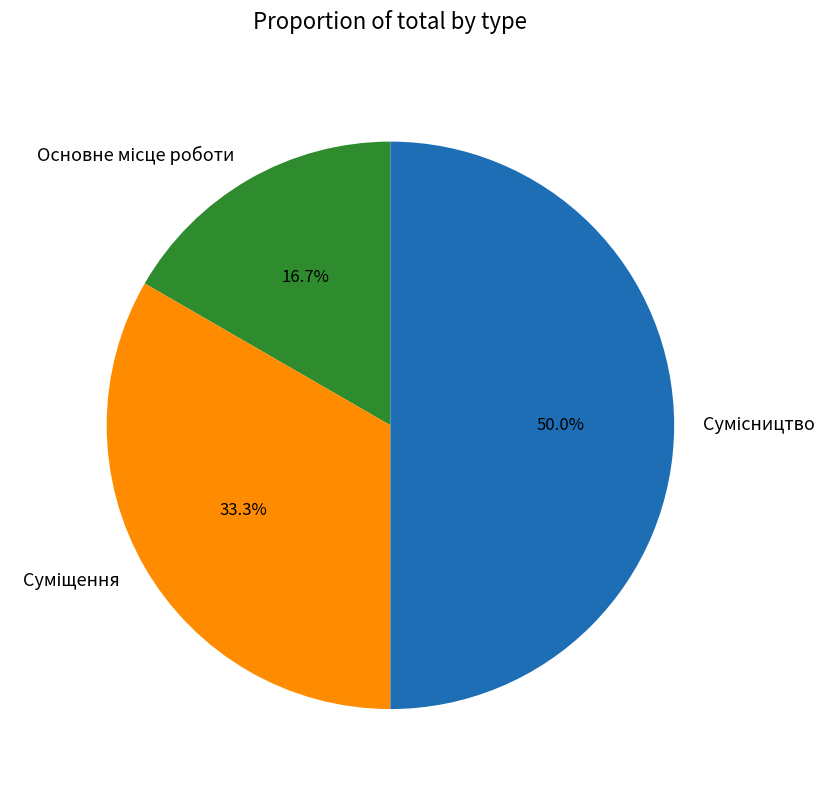

What portion of the pie excludes Сумісництво?

50.0%